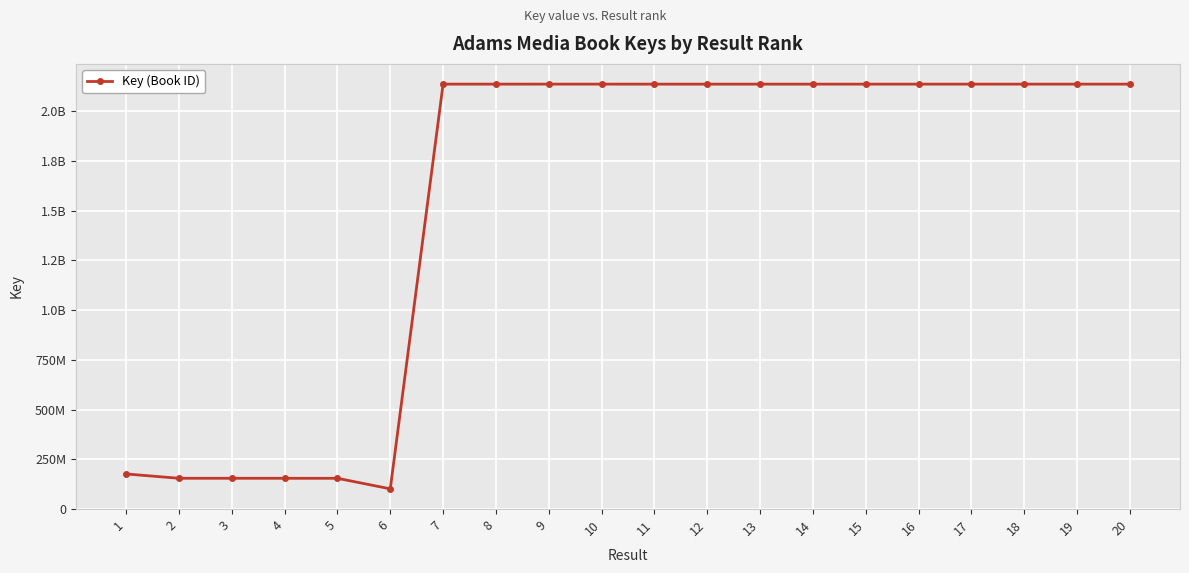

What is the smallest value displayed?

100707456